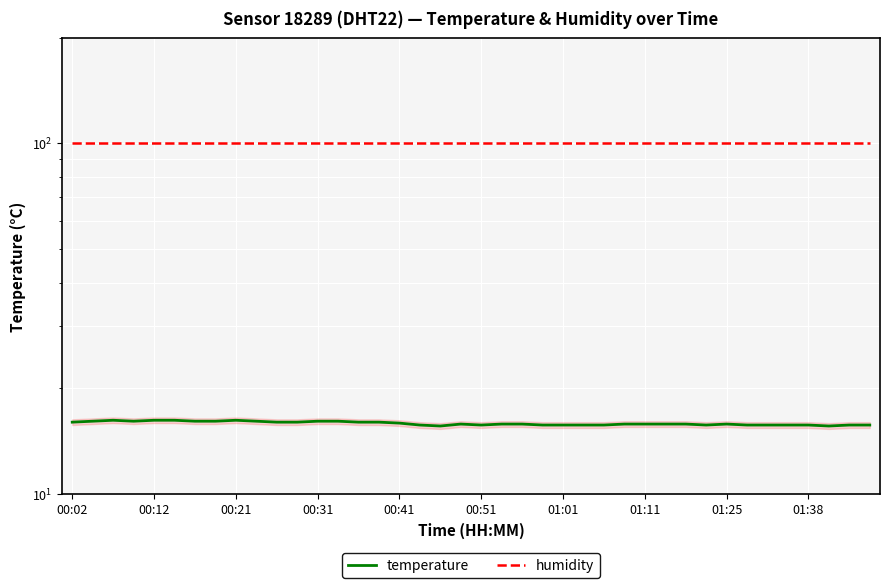

Does the chart display data point markers on the line(s)?

No